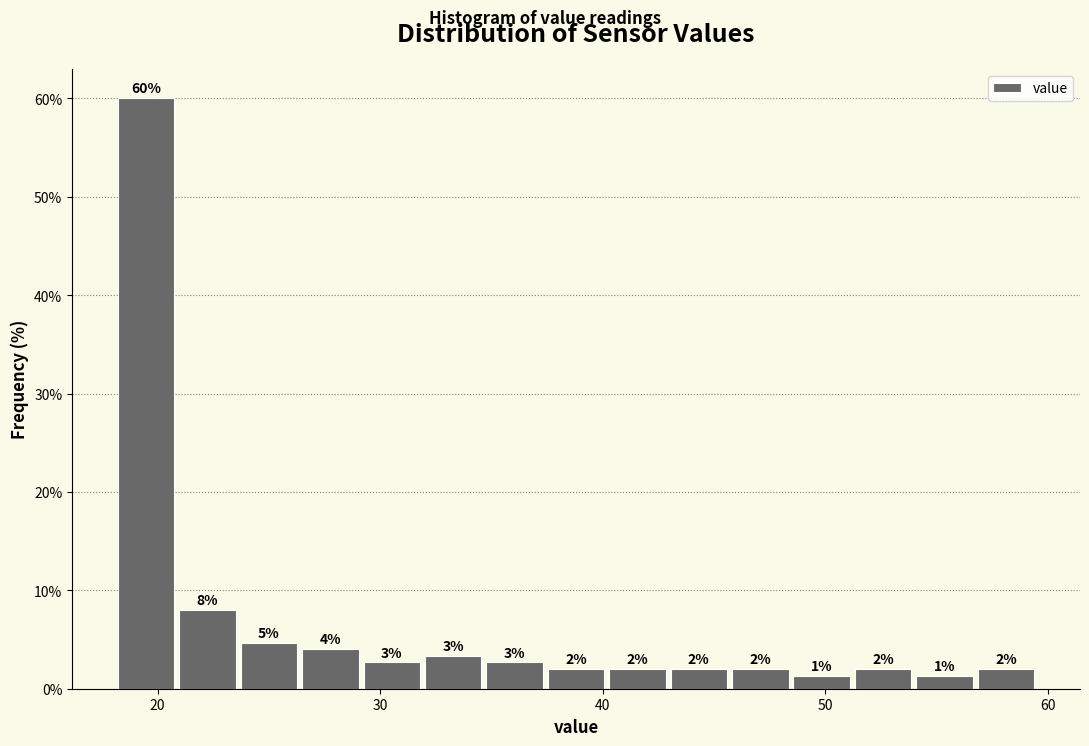

Around what value on the x-axis is the tallest bar? Give the approximate position of its centre, as read against the axis.

19